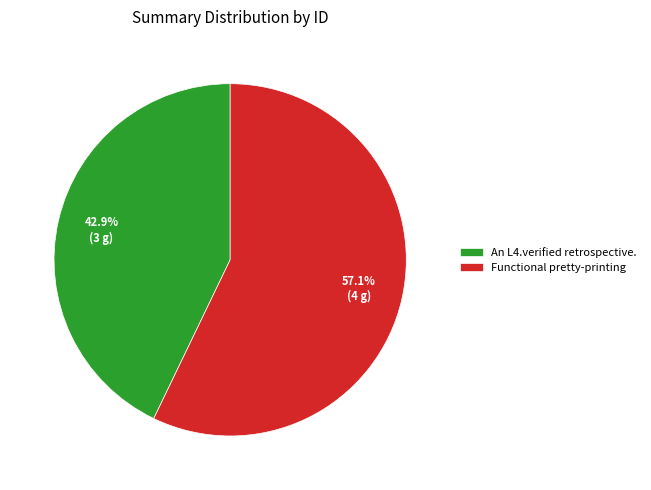

Count the number of slices in the pie.

2